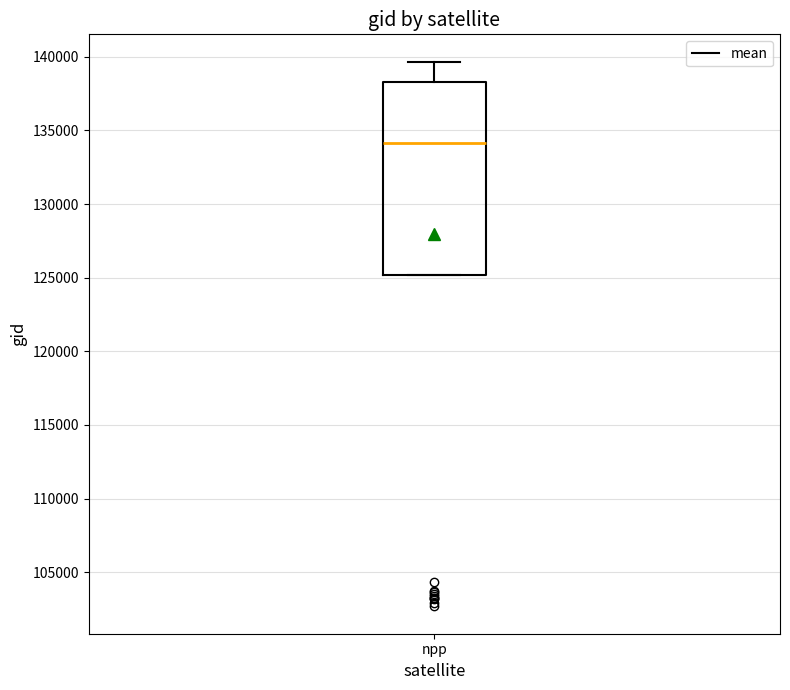

Read this box plot against the y-axis: the position of the median line, the range covered by the box, and the ends of both whiskers. The values are not printed on the chart, so give them approximately, as read against the axis.

median 134000, box 125000 to 138500, whiskers 125000 to 139500